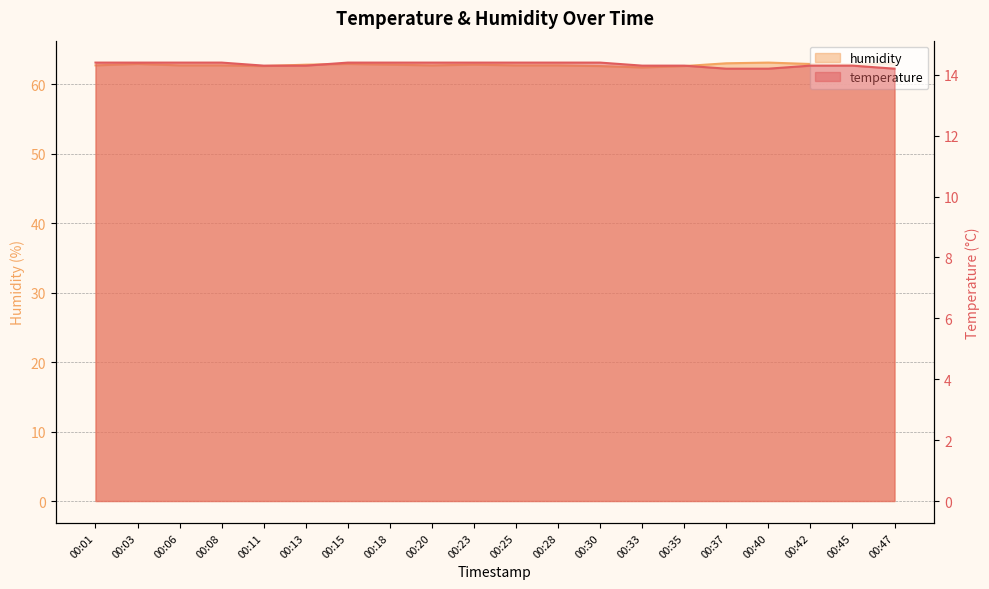

What is the value of the temperature point at the 10th from the left?

14.4